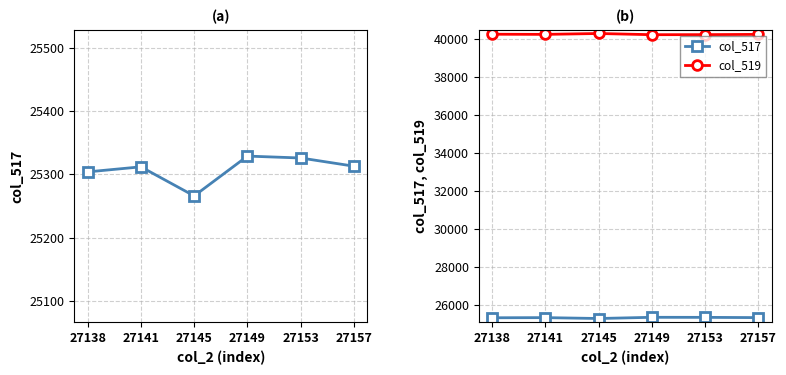

At which label does col_519 first exceed 40223?

27138